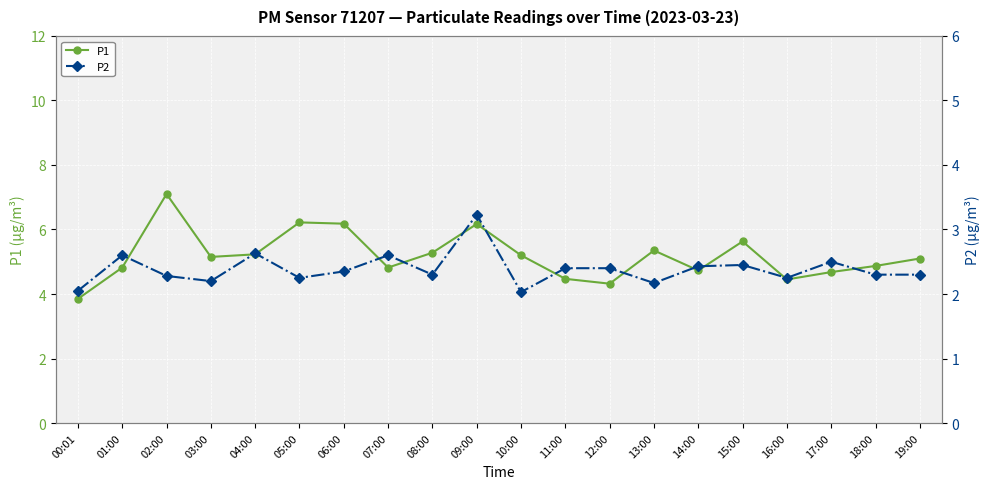

Reading left to right, what are all the values shown in this chart?

P1: 00:01=3.9	01:00=4.8	02:00=7.1	03:00=5.2	04:00=5.2	05:00=6.2	06:00=6.2	07:00=4.8	08:00=5.3	09:00=6.2	10:00=5.2	11:00=4.5	12:00=4.3	13:00=5.3	14:00=4.7	15:00=5.6	16:00=4.5	17:00=4.7	18:00=4.9	19:00=5.1
P2: 00:01=2.0	01:00=2.6	02:00=2.3	03:00=2.2	04:00=2.6	05:00=2.2	06:00=2.4	07:00=2.6	08:00=2.3	09:00=3.2	10:00=2.0	11:00=2.4	12:00=2.4	13:00=2.2	14:00=2.4	15:00=2.5	16:00=2.2	17:00=2.5	18:00=2.3	19:00=2.3